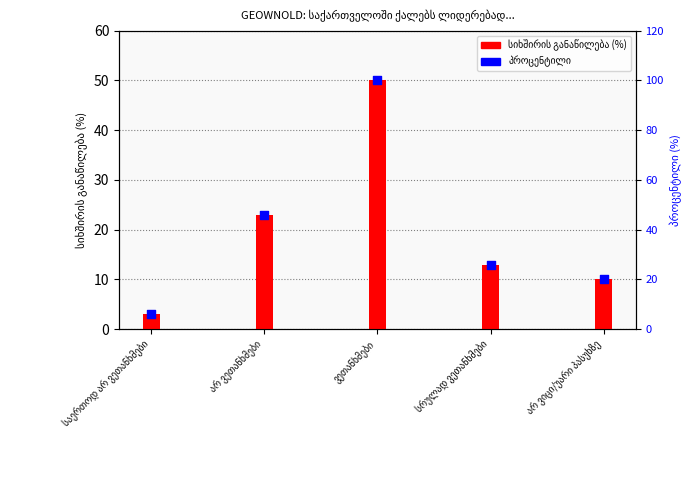

Between სრულად ვეთანხმები and არ ვიცი/უარი პასუხზე, which is larger?

სრულად ვეთანხმები